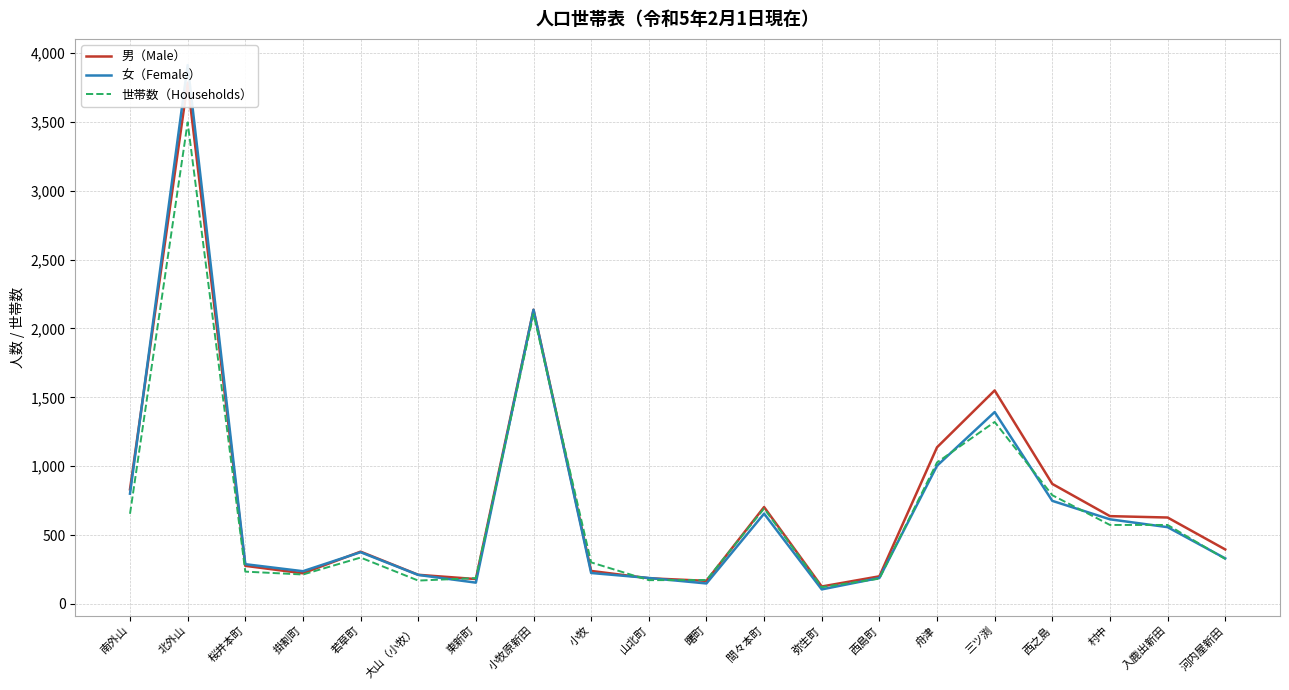

What is the highest value of the 女（Female） series?

3913